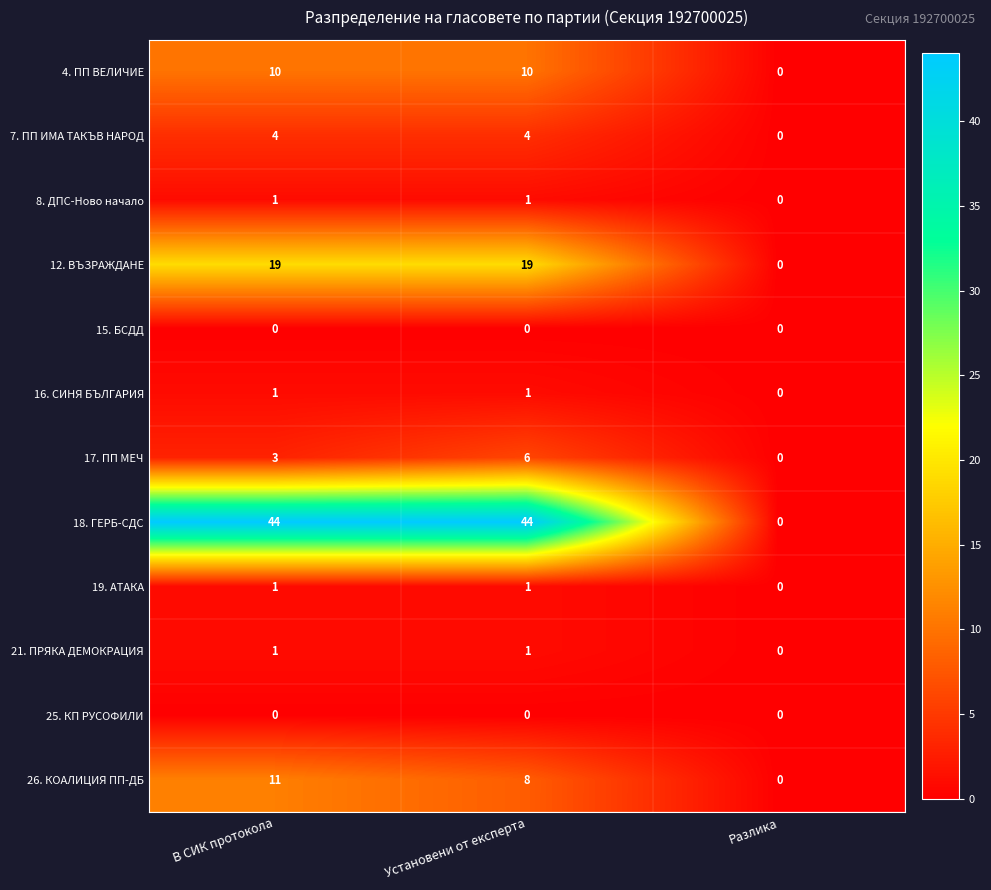

What is the greatest value displayed?

44